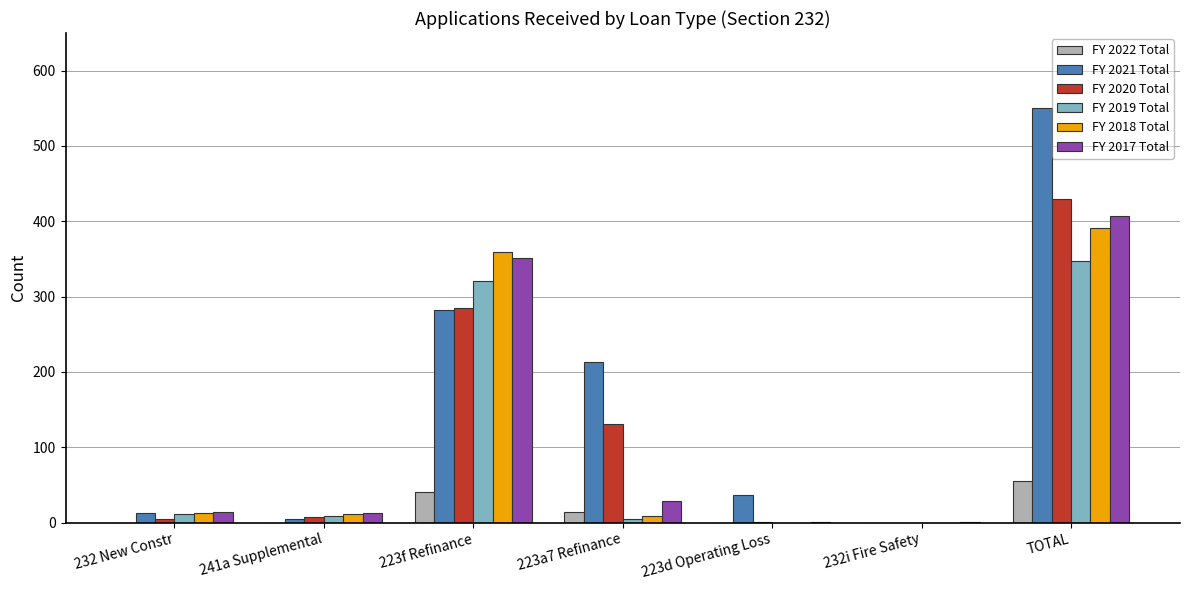

How many categories are shown in the chart?

7